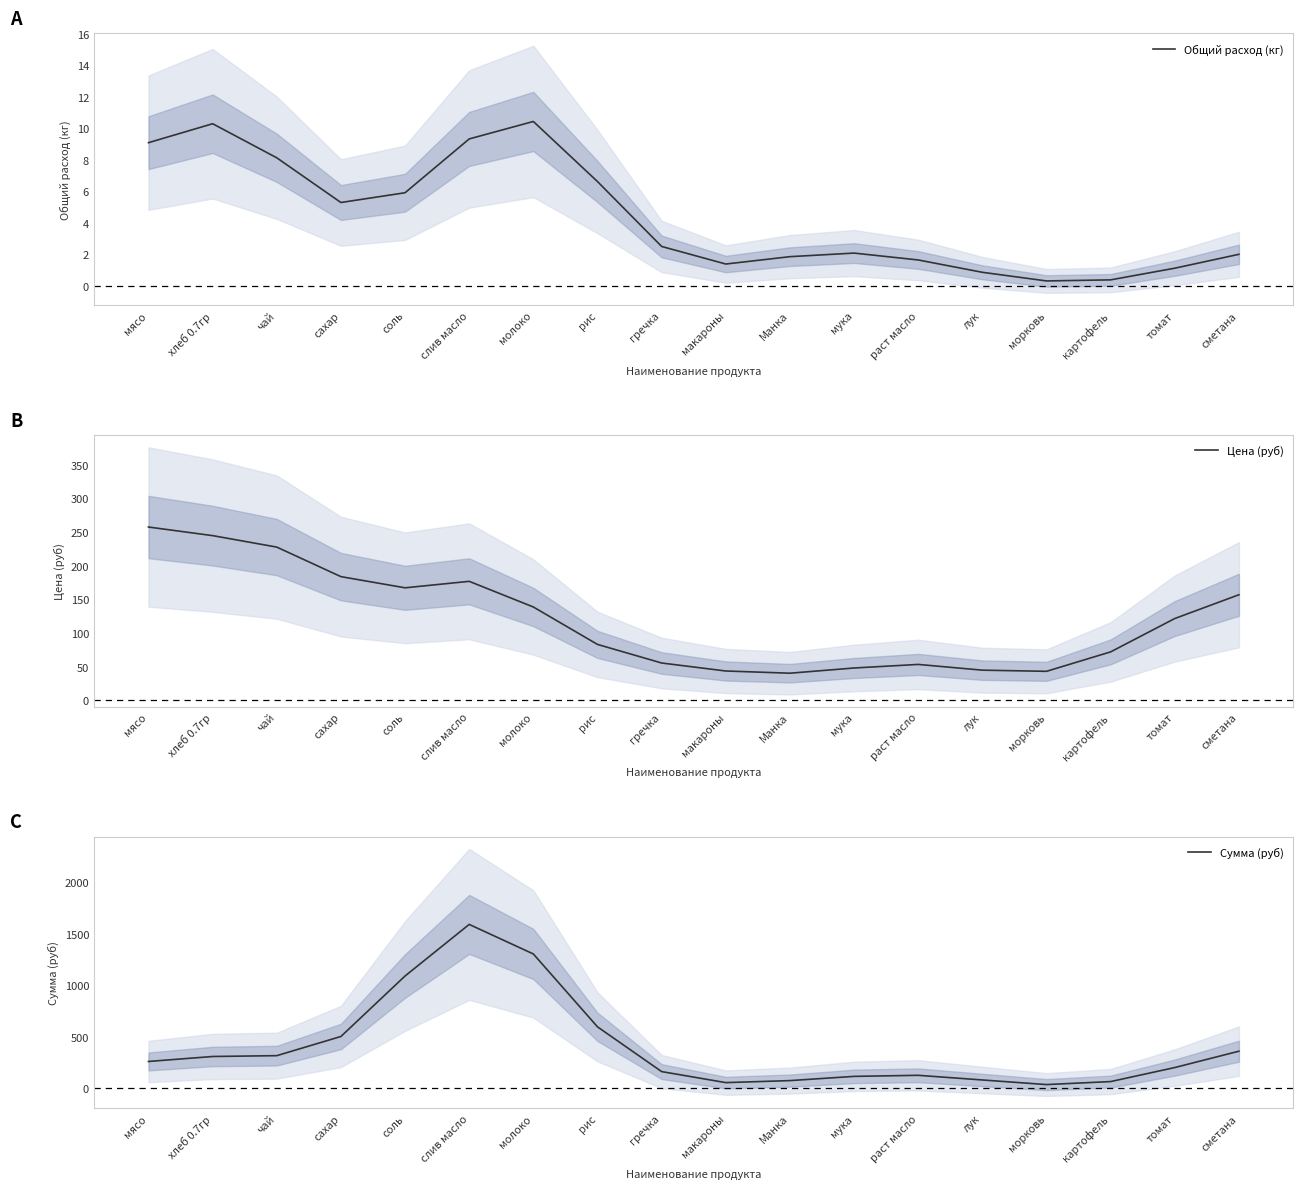

How many lines are shown in the chart?

3